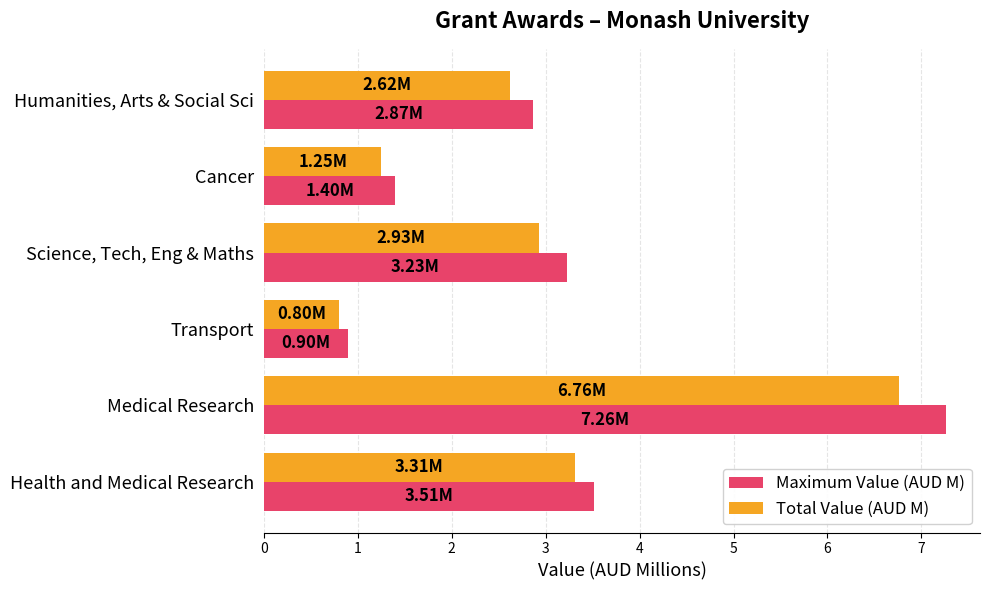

What is the difference between the maximum and minimum values in the Maximum Value (AUD M) series?

6.4